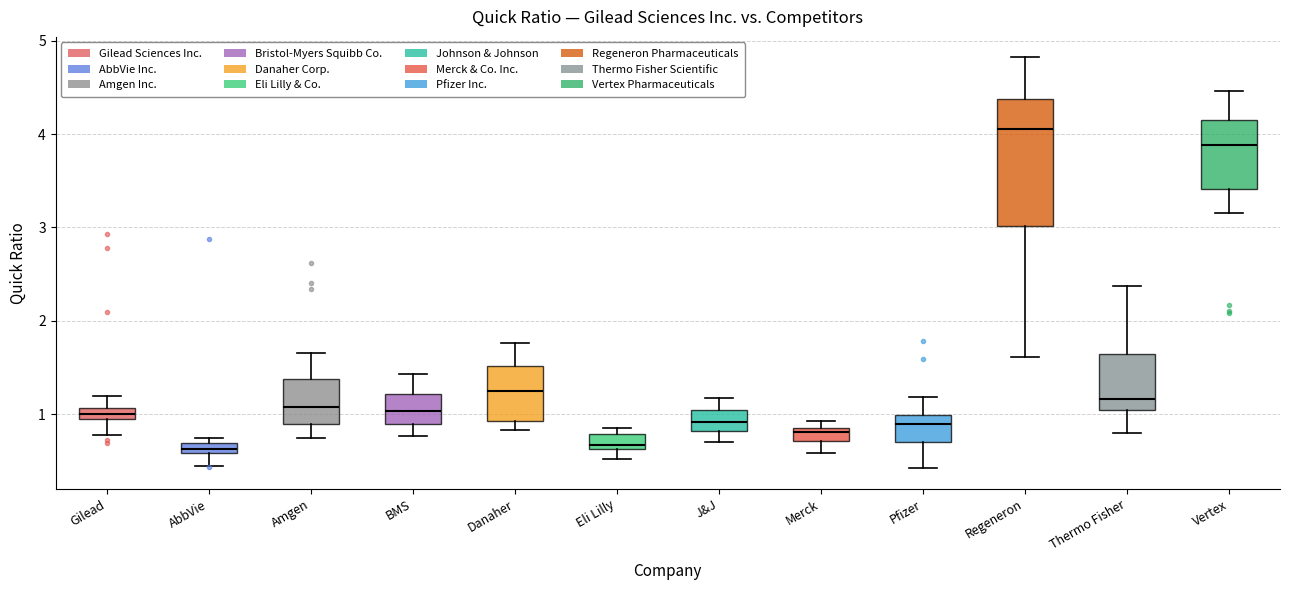

Which box is the tallest, from its lower edge to its upper edge?

Regeneron